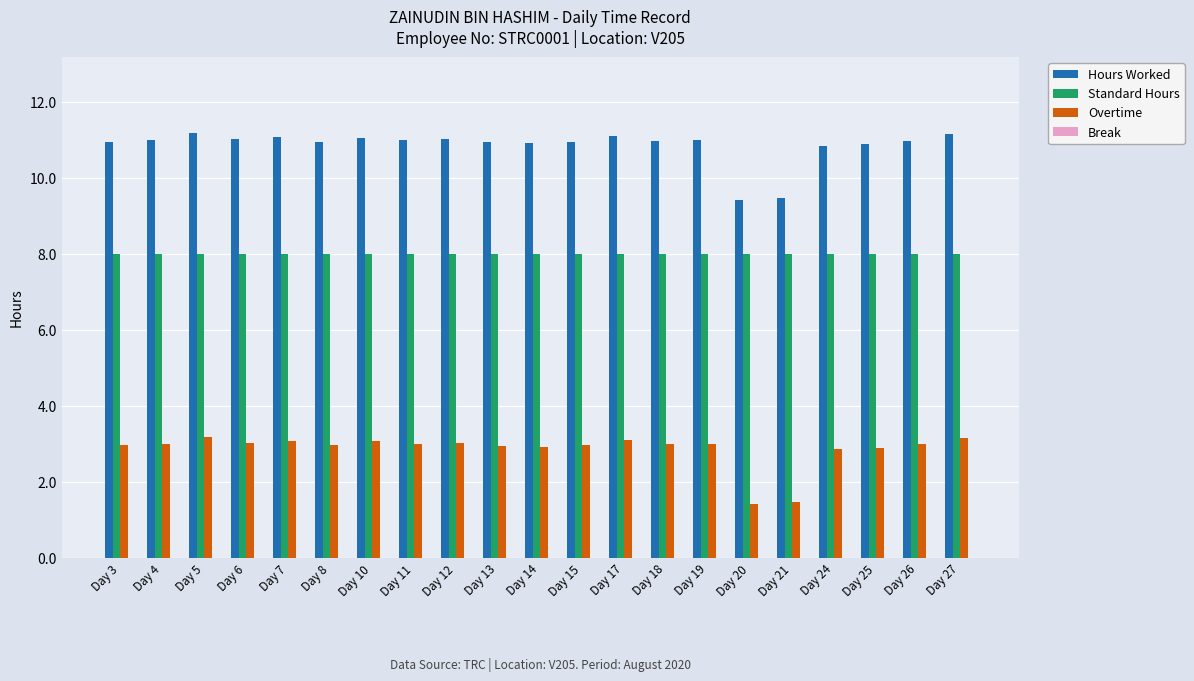

Does the chart contain stacked bars?

No